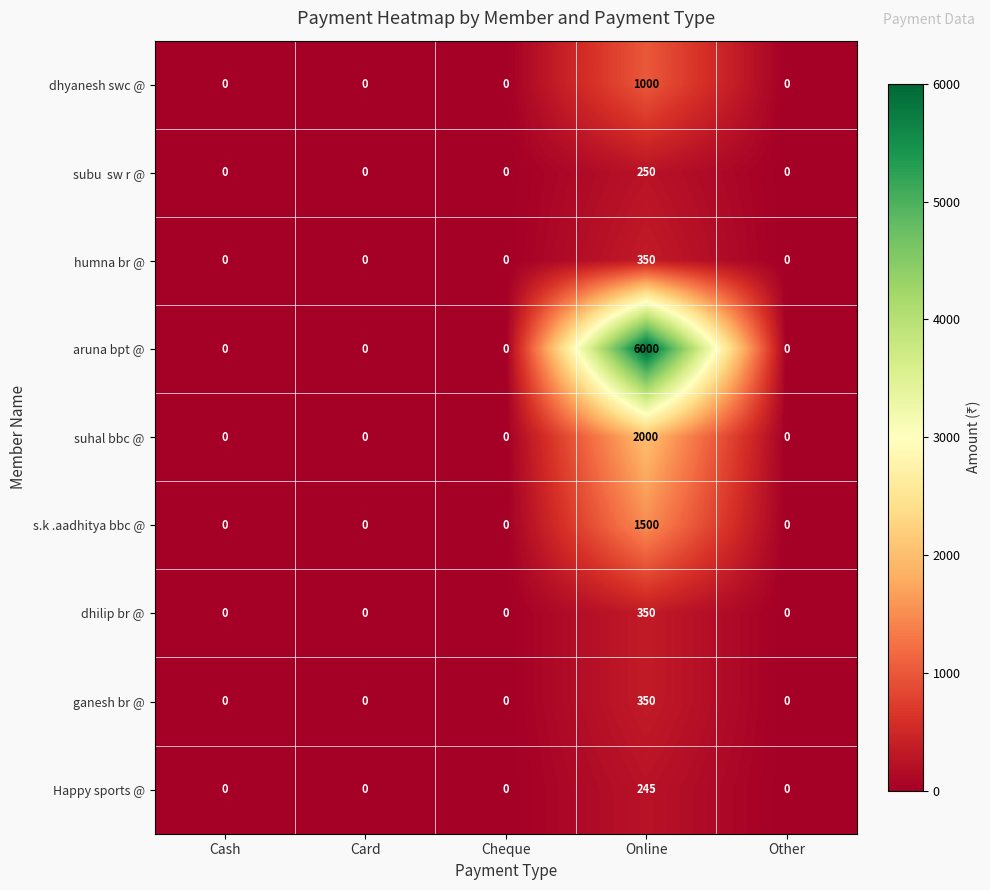

What is the sum of the dhilip br @ values at Other and Online?

350